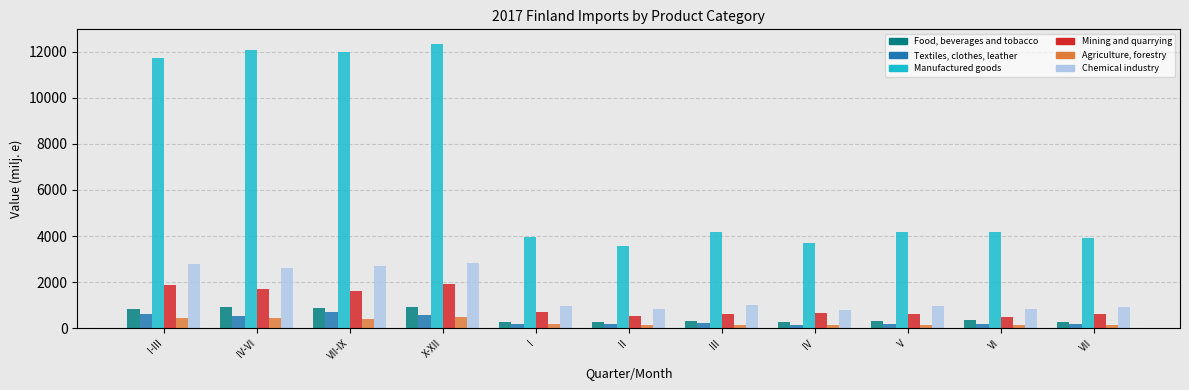

Count the number of data series in this chart.

6